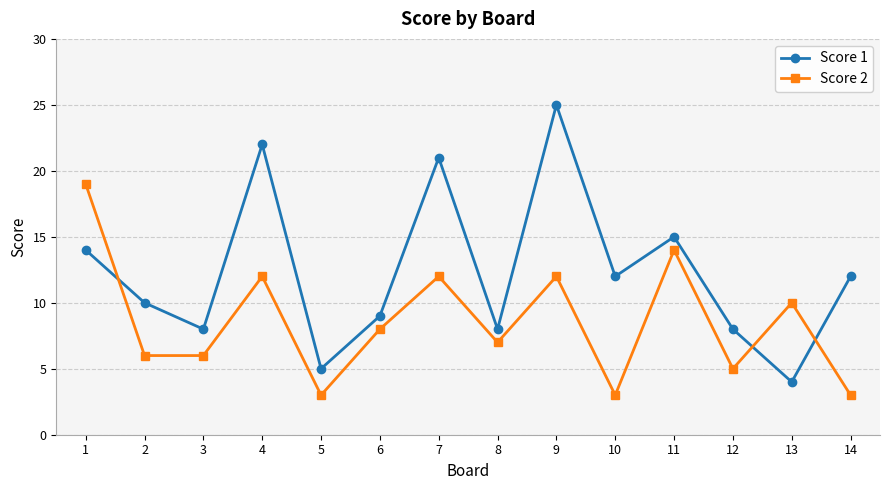

Which series has the largest total across all categories?

Score 1